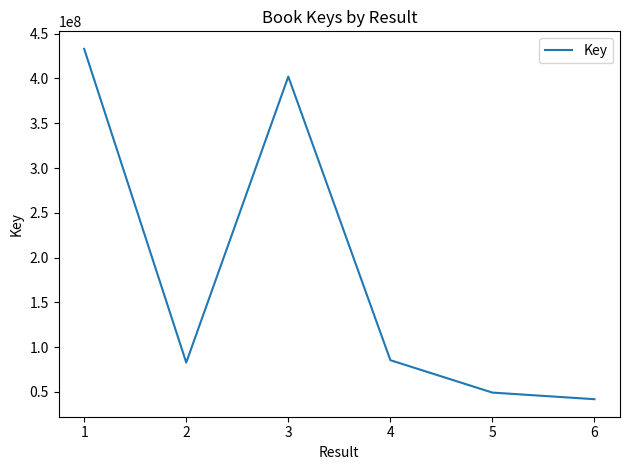

Is this an area chart (filled region under the line)?

No